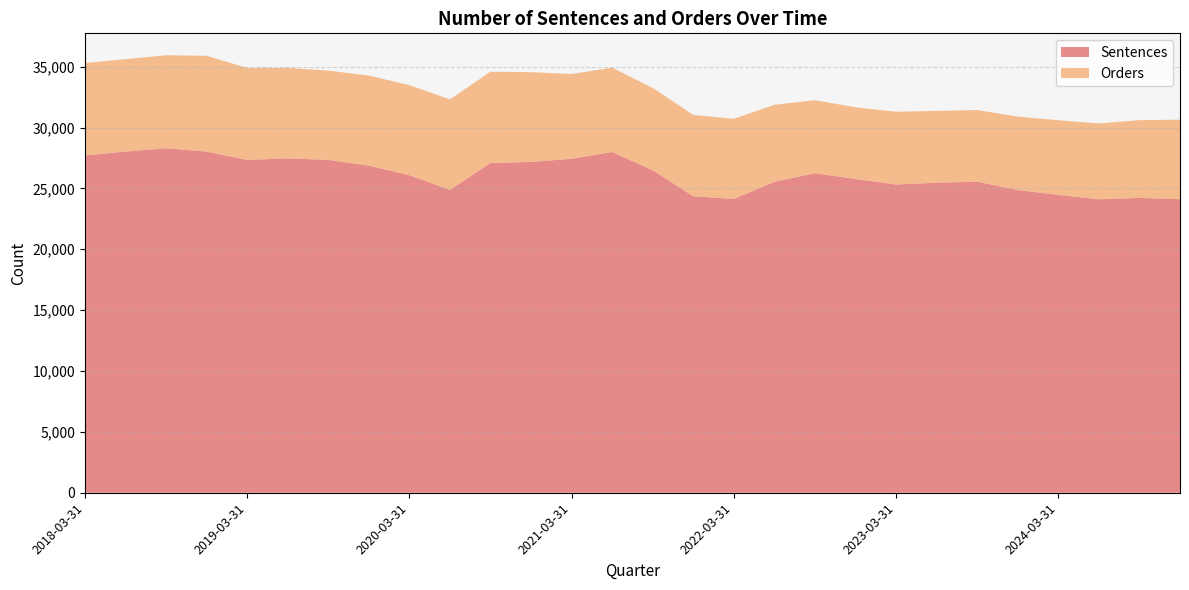

Reading right to left, transcribe all the data shown in this chart.

Sentences: 2024-12-31=24115	2024-09-30=24220	2024-06-30=24105	2024-03-31=24472	2023-12-31=24868	2023-09-30=25554	2023-06-30=25467	2023-03-31=25321	2022-12-31=25773	2022-09-30=26251	2022-06-30=25542	2022-03-31=24135	2021-12-31=24353	2021-09-30=26495	2021-06-30=27991	2021-03-31=27437	2020-12-31=27176	2020-09-30=27088	2020-06-30=24880	2020-03-31=26082	2019-12-31=26876	2019-09-30=27340	2019-06-30=27474	2019-03-31=27341	2018-12-31=28024	2018-09-30=28301	2018-06-30=28029	2018-03-31=27710
Orders: 2024-12-31=6528	2024-09-30=6391	2024-06-30=6233	2024-03-31=6128	2023-12-31=6031	2023-09-30=5884	2023-06-30=5902	2023-03-31=5976	2022-12-31=5893	2022-09-30=5997	2022-06-30=6324	2022-03-31=6580	2021-12-31=6685	2021-09-30=6760	2021-06-30=6929	2021-03-31=6959	2020-12-31=7374	2020-09-30=7498	2020-06-30=7435	2020-03-31=7404	2019-12-31=7393	2019-09-30=7340	2019-06-30=7423	2019-03-31=7556	2018-12-31=7869	2018-09-30=7641	2018-06-30=7581	2018-03-31=7591